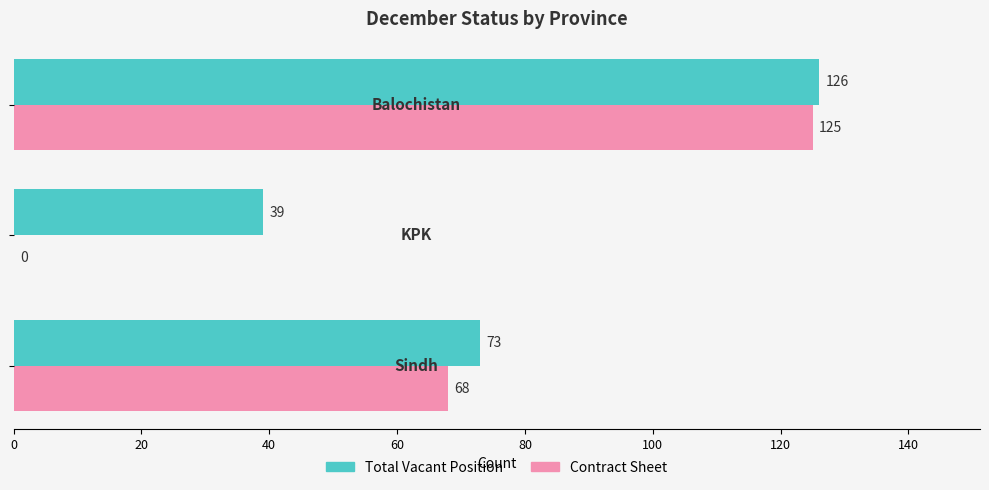

What is the maximum value for Total Vacant Position?

126